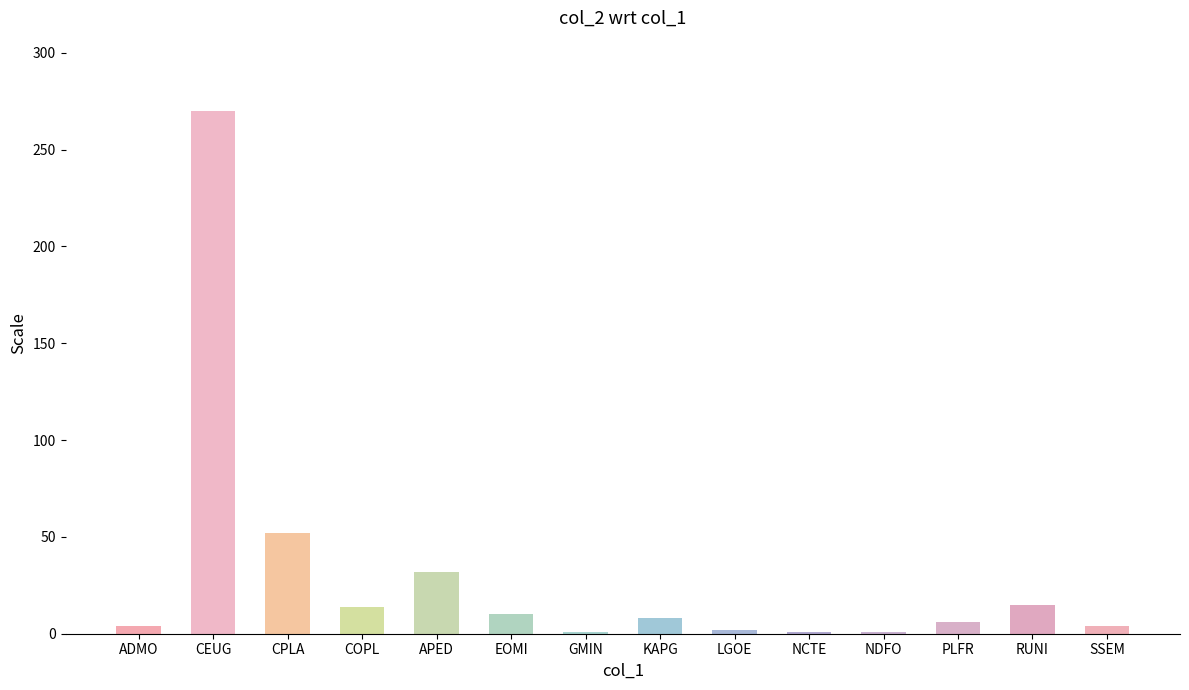

What is the sum of the values at GMIN and EOMI?

11